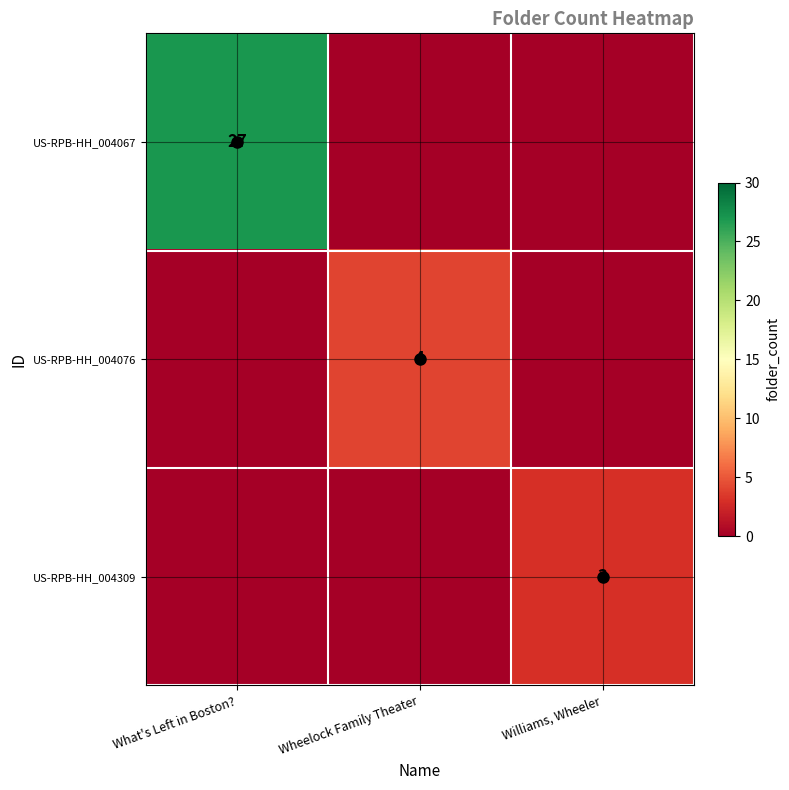

Which series has the widest spread of values?

US-RPB-HH_004067